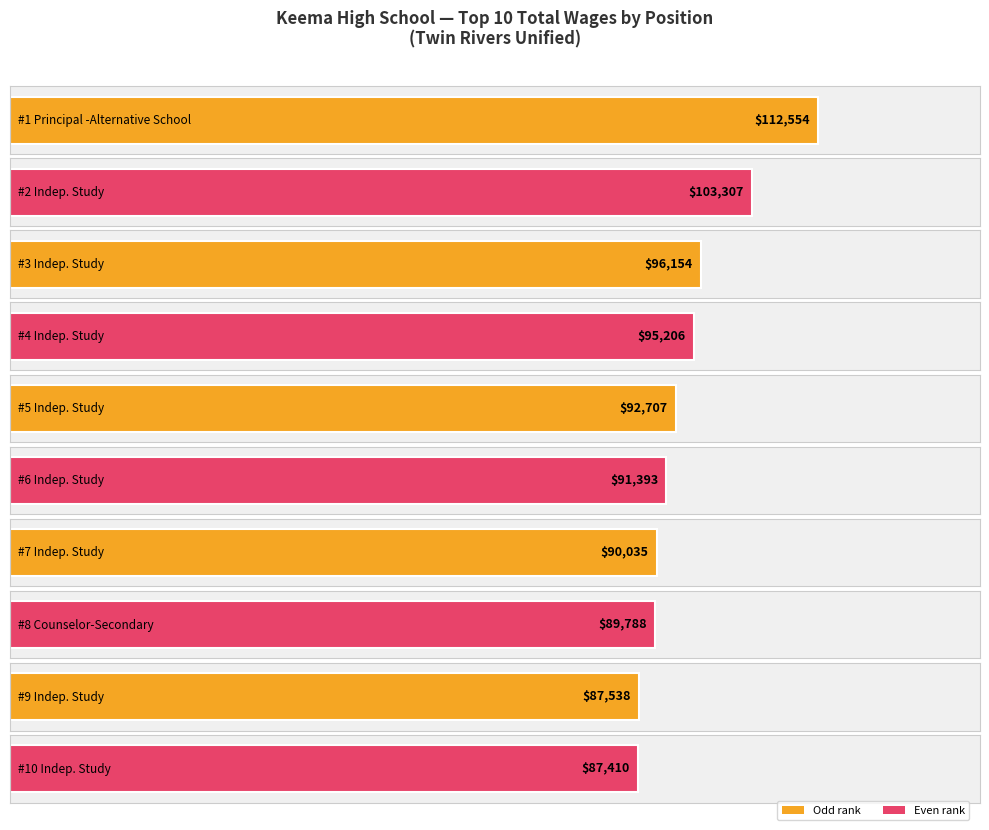

Between Indep. Study and Indep. Study, which is larger?

Indep. Study